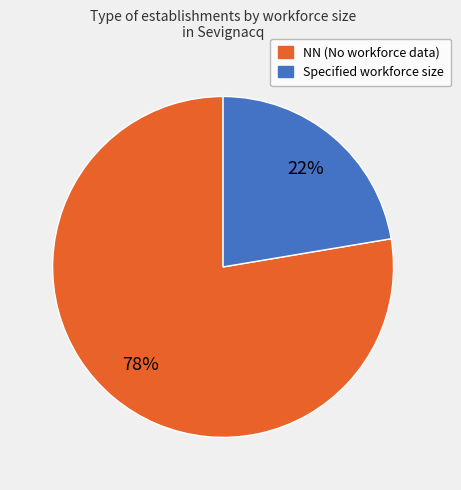

To the nearest percent, what is the average slice percentage?

50%